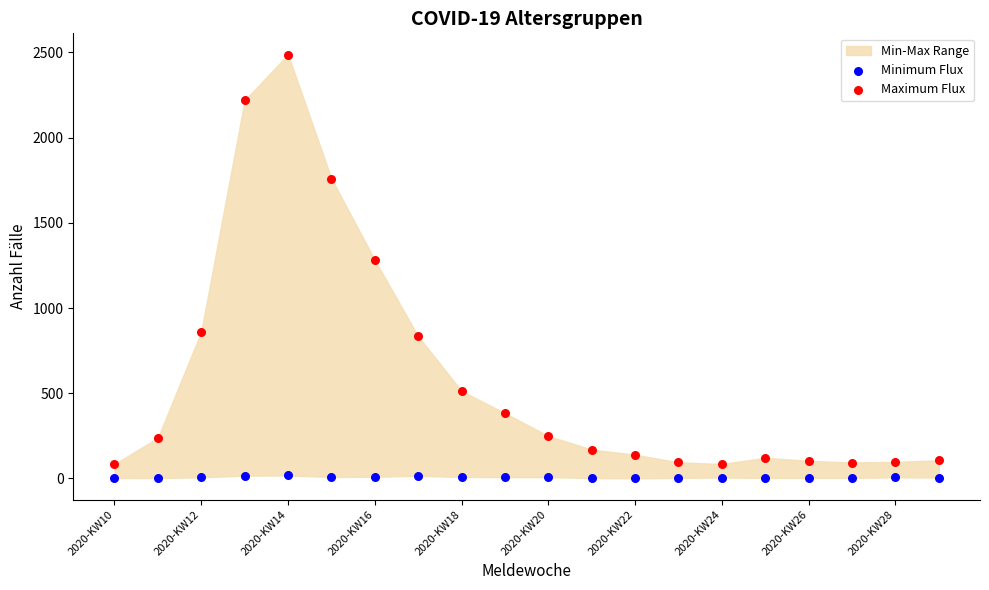

Which series has the widest spread of Y values?

Maximum Flux